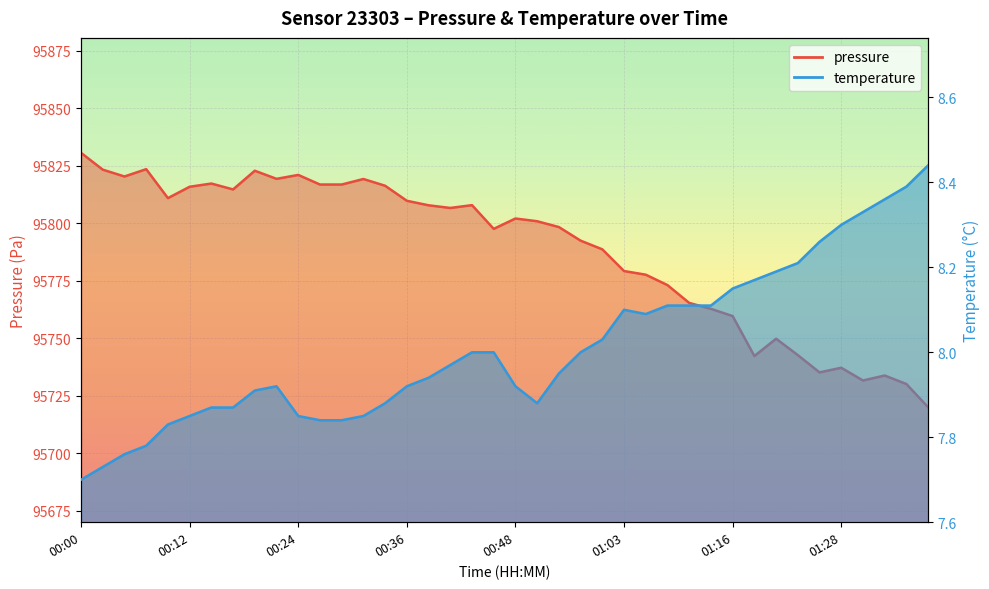

At which category is the sum across all series the highest?

00:00